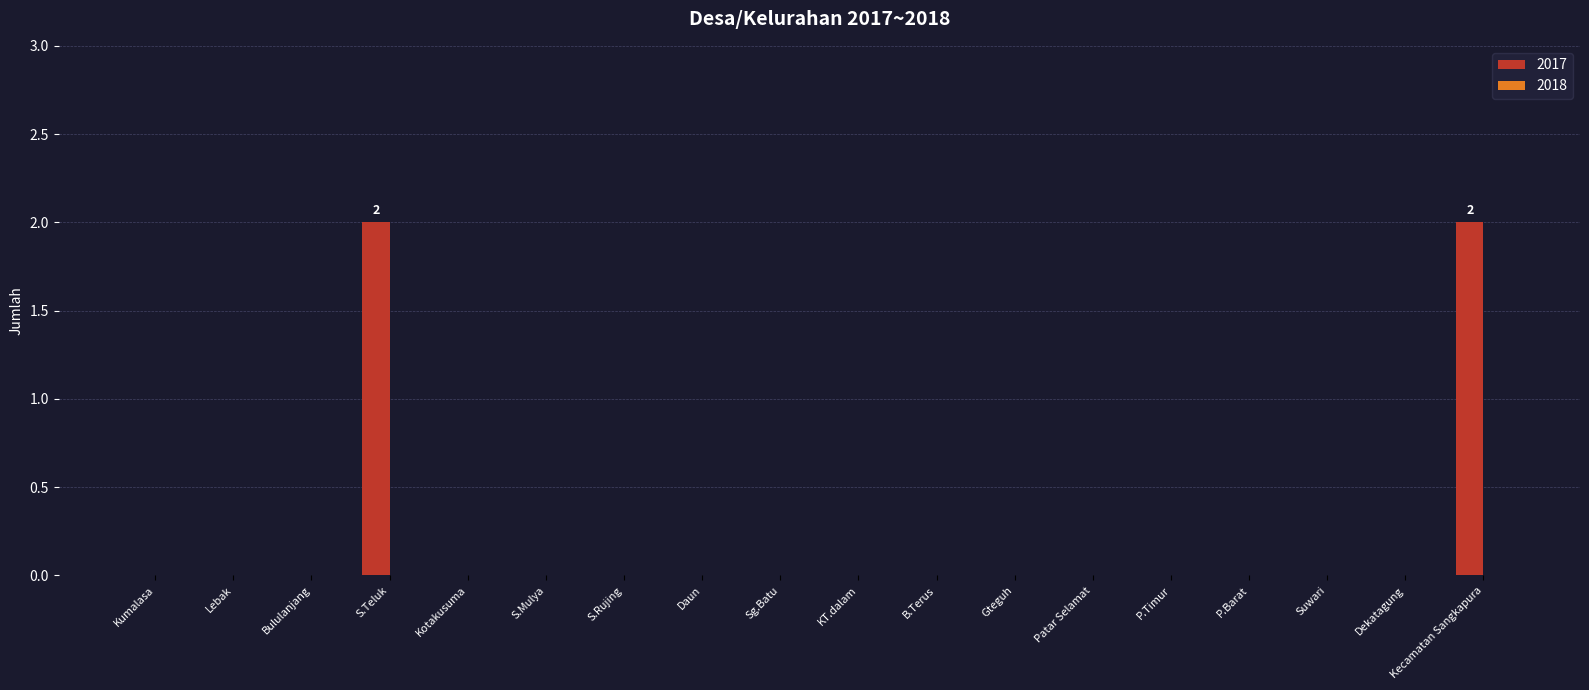

How many data points does each series have?

18